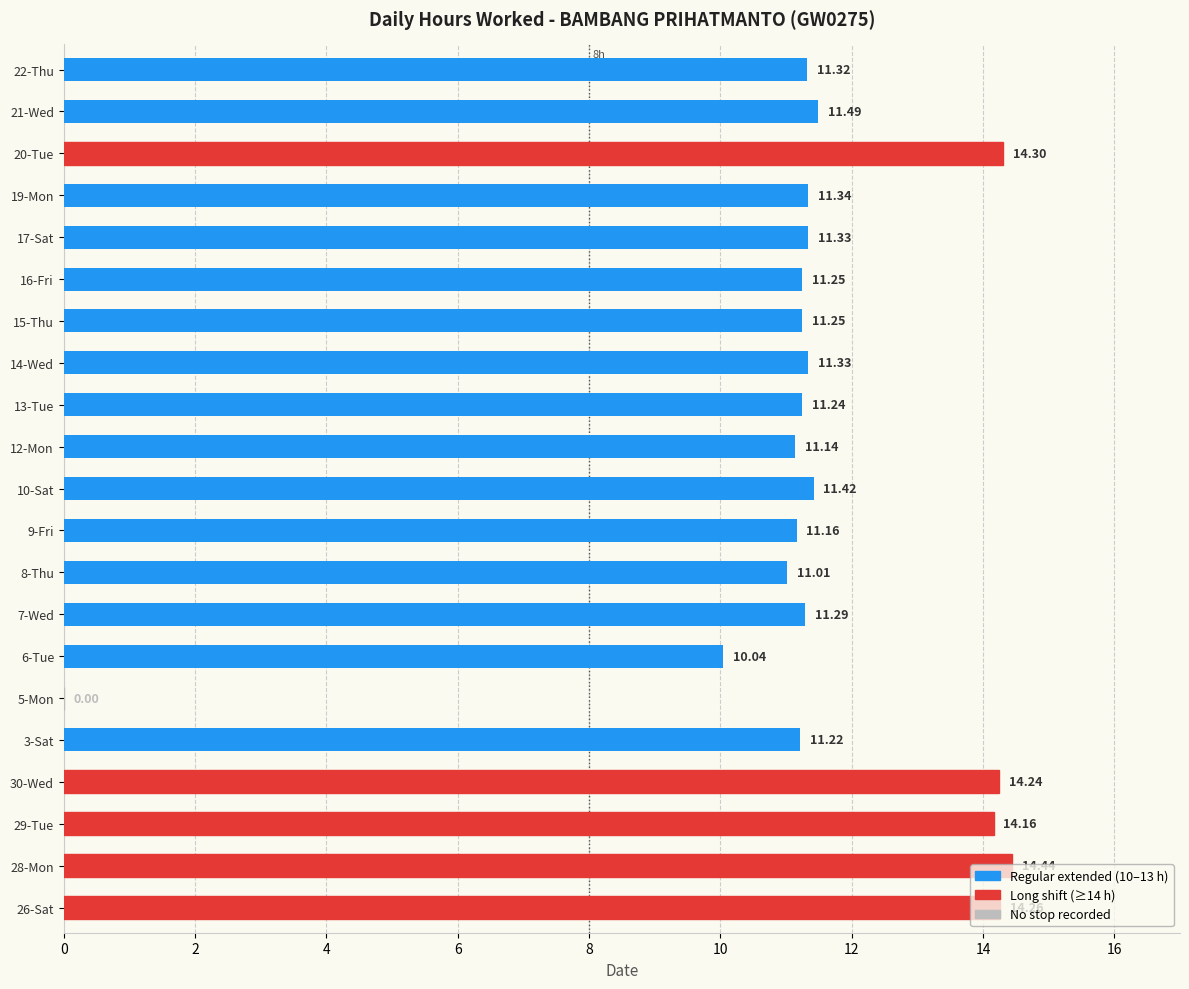

Count the number of categories in the chart.

21